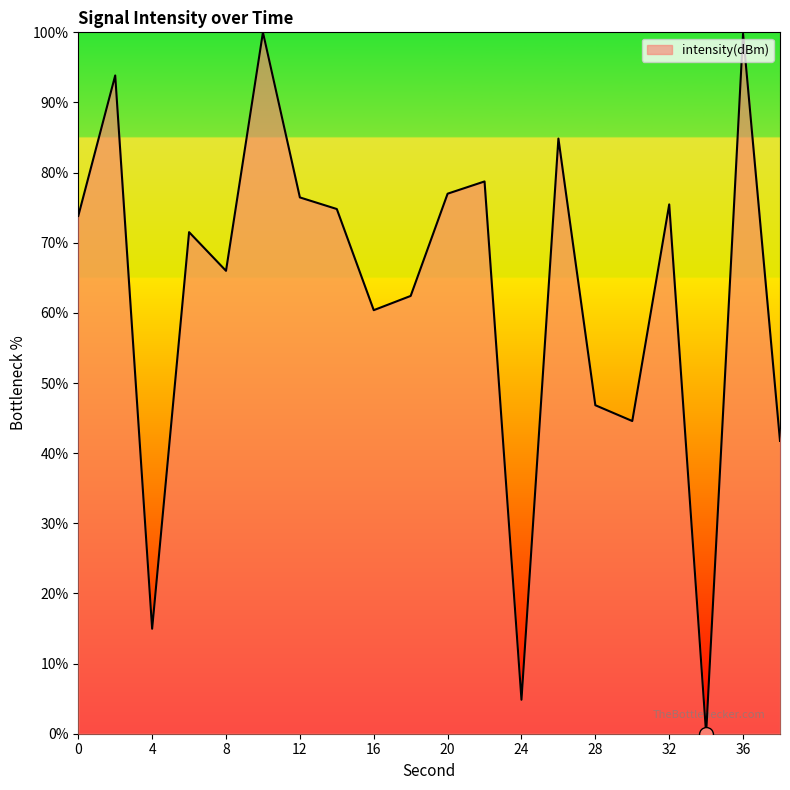

What is the greatest value displayed?

100.0